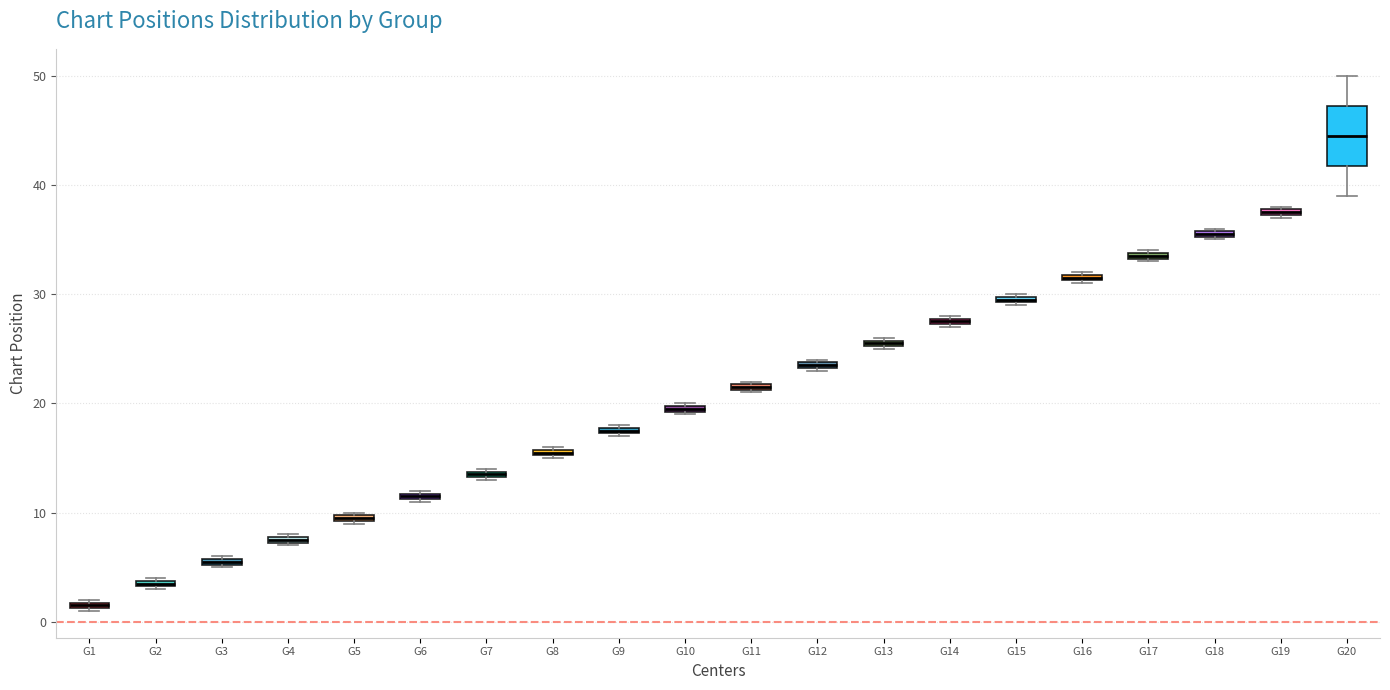

Comparing the boxes themselves (not the whiskers), which one is the tallest?

G20